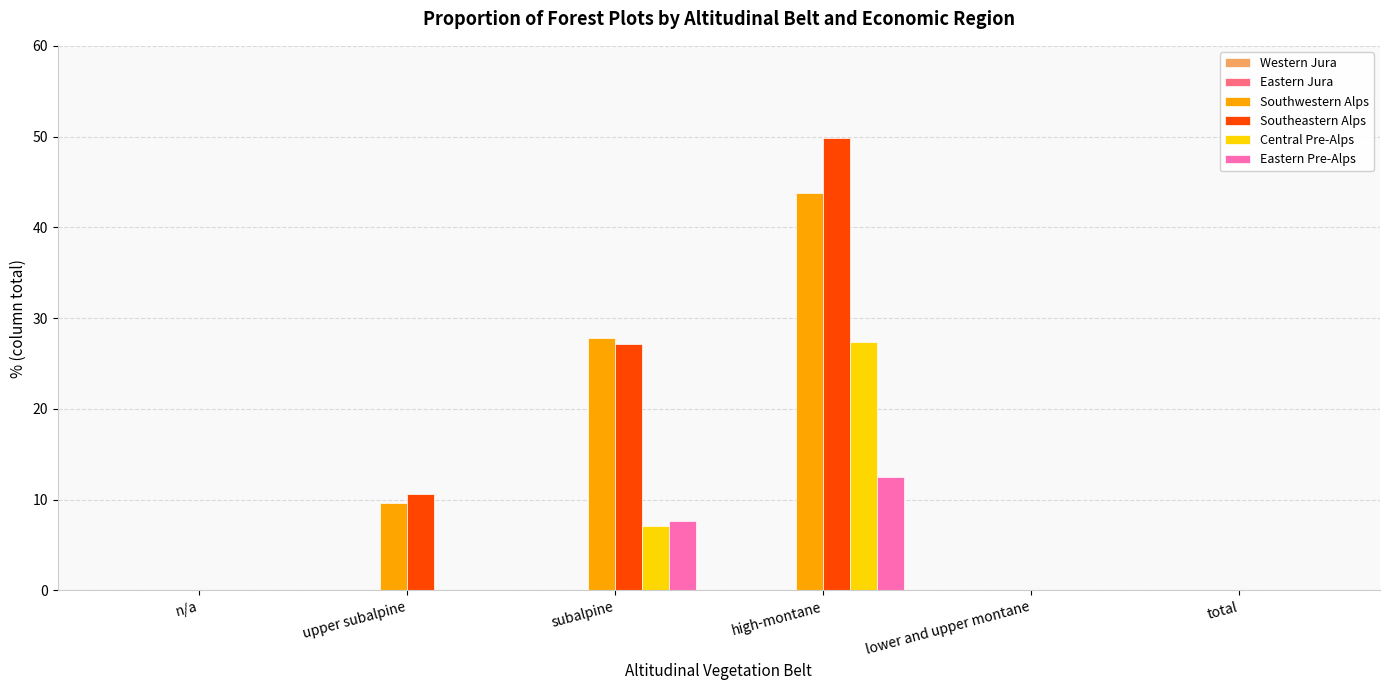

Which category has the highest value across all series?

high-montane